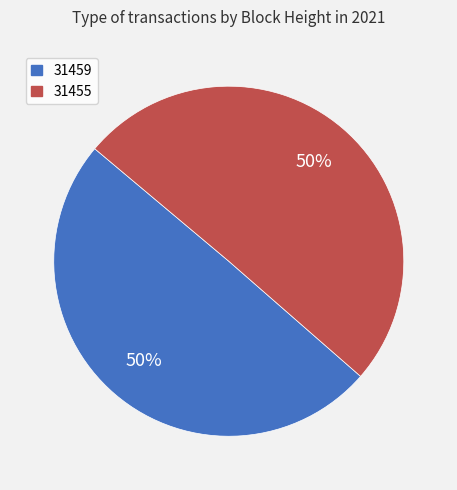

Count the number of slices in the pie.

2